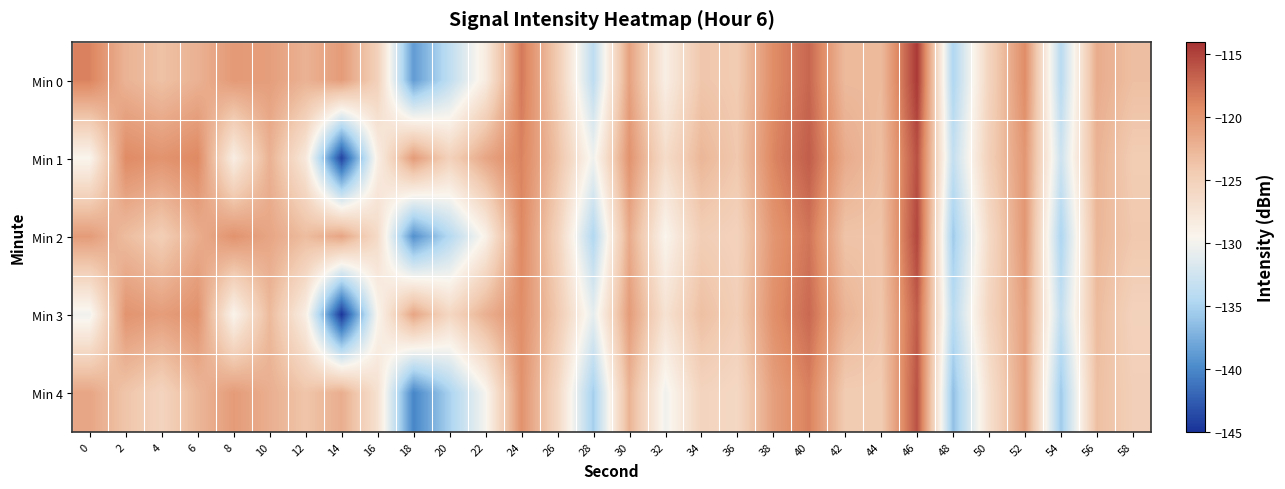

List the series in order of their peak value, highest first.

Min 0, Min 2, Min 1, Min 4, Min 3